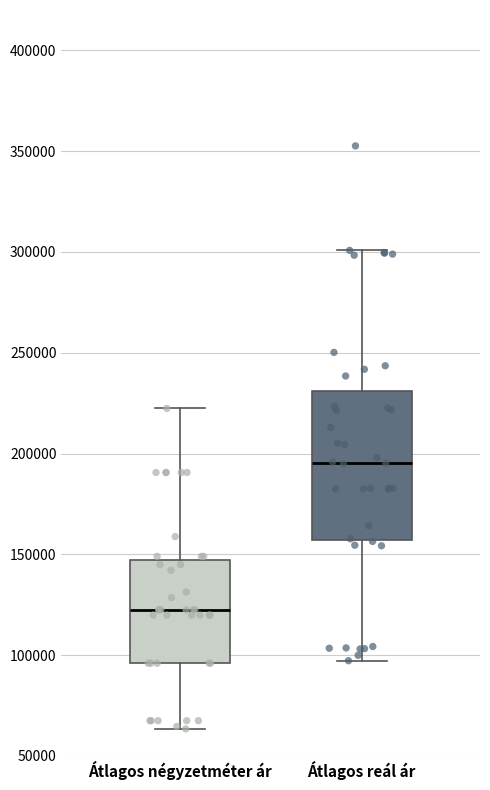

Where is the lower edge of the box for Átlagos reál ár on the y-axis? The values are not printed on the chart, so give them approximately, as read against the axis.

155000